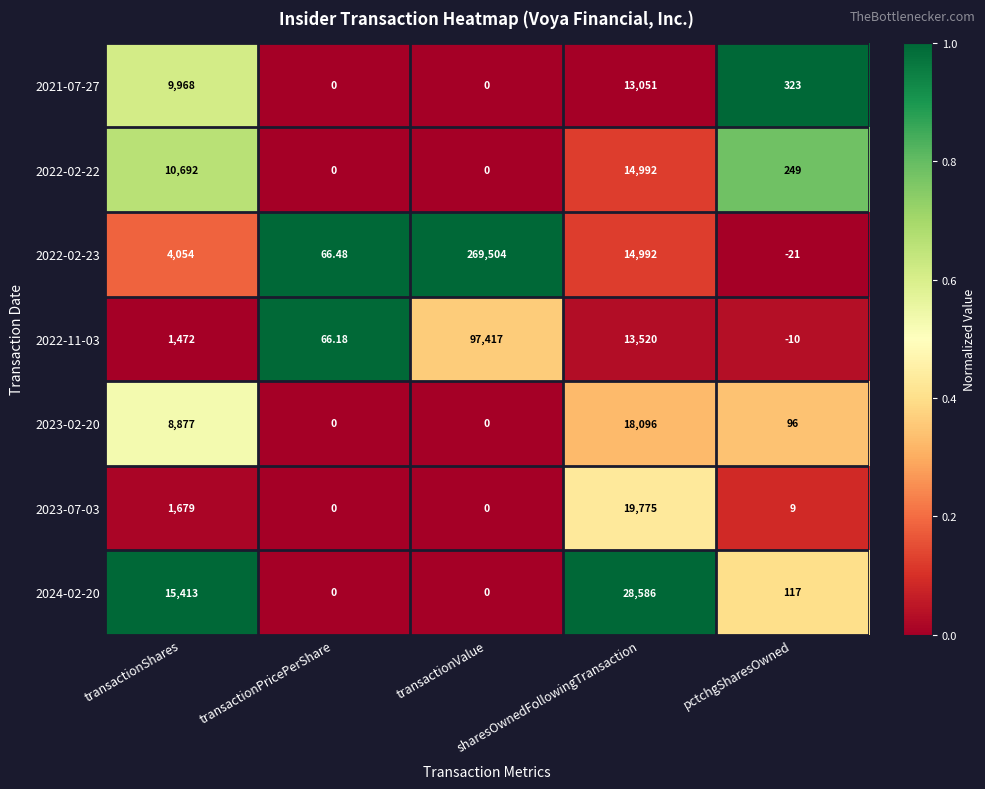

Reading left to right, list all the values displayed in this chart.

2021-07-27: transactionShares=9968.0	transactionPricePerShare=0.0	transactionValue=0.0	sharesOwnedFollowingTransaction=13051.0	pctchgSharesOwned=323.0
2022-02-22: transactionShares=10692.0	transactionPricePerShare=0.0	transactionValue=0.0	sharesOwnedFollowingTransaction=14992.0	pctchgSharesOwned=249.0
2022-02-23: transactionShares=4054.0	transactionPricePerShare=66.5	transactionValue=269504.0	sharesOwnedFollowingTransaction=14992.0	pctchgSharesOwned=-21.0
2022-11-03: transactionShares=1472.0	transactionPricePerShare=66.2	transactionValue=97417.0	sharesOwnedFollowingTransaction=13520.0	pctchgSharesOwned=-10.0
2023-02-20: transactionShares=8877.0	transactionPricePerShare=0.0	transactionValue=0.0	sharesOwnedFollowingTransaction=18096.0	pctchgSharesOwned=96.0
2023-07-03: transactionShares=1679.0	transactionPricePerShare=0.0	transactionValue=0.0	sharesOwnedFollowingTransaction=19775.0	pctchgSharesOwned=9.0
2024-02-20: transactionShares=15413.0	transactionPricePerShare=0.0	transactionValue=0.0	sharesOwnedFollowingTransaction=28586.0	pctchgSharesOwned=117.0